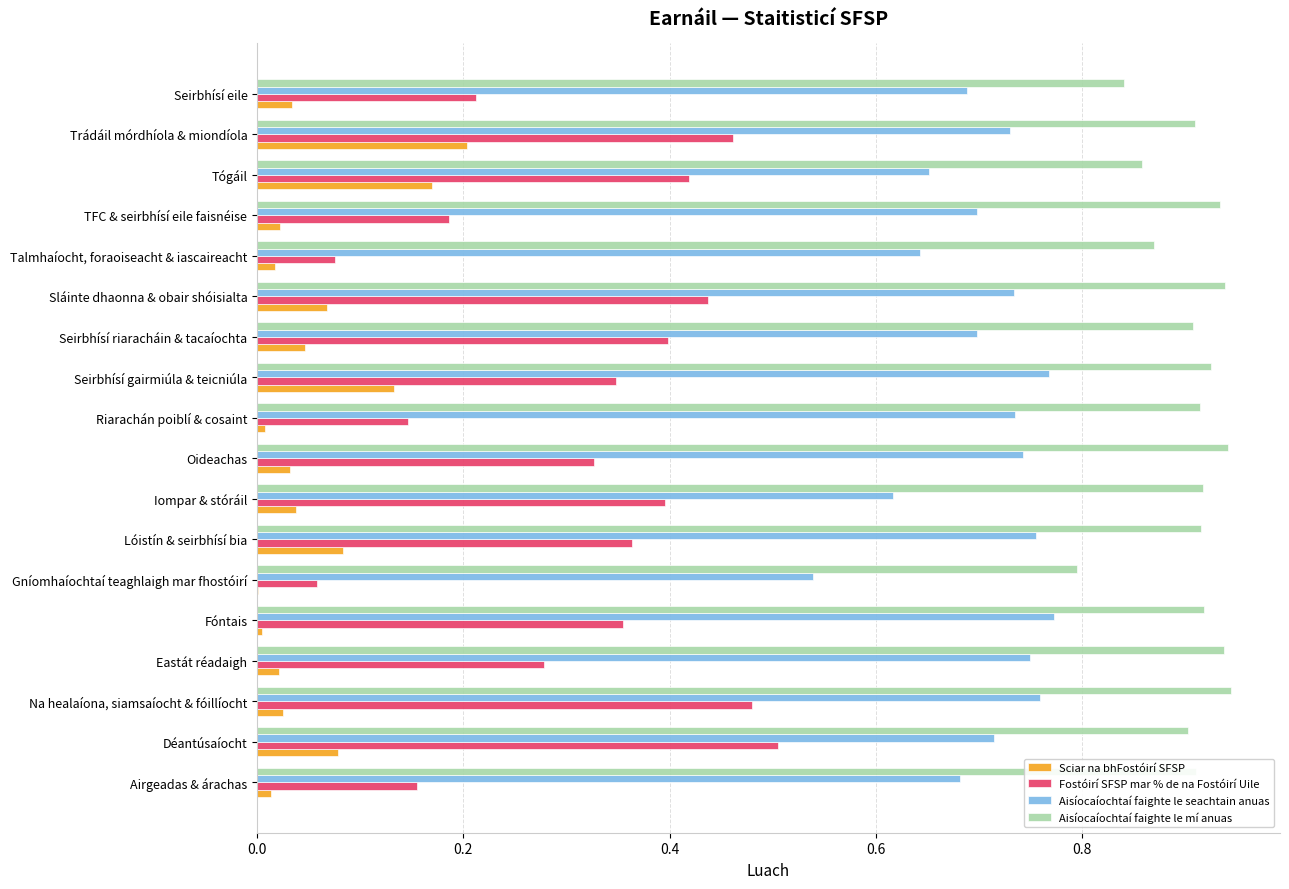

Is it true that Aisíocaíochtaí faighte le mí anuas equals 1.3 at Seirbhísí gairmiúla & teicniúla?

False